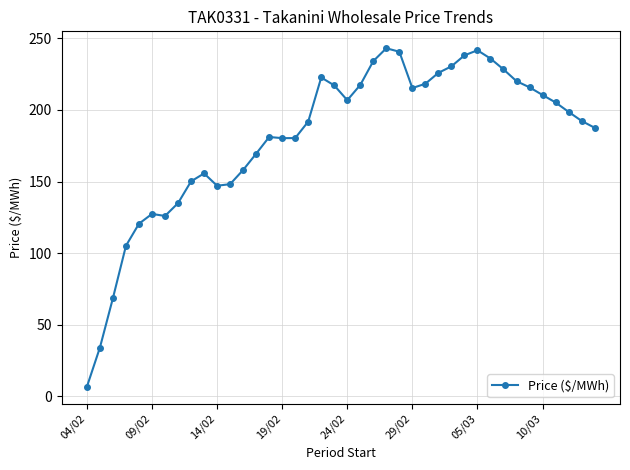

What is the value of the 39th point from the left?

192.3